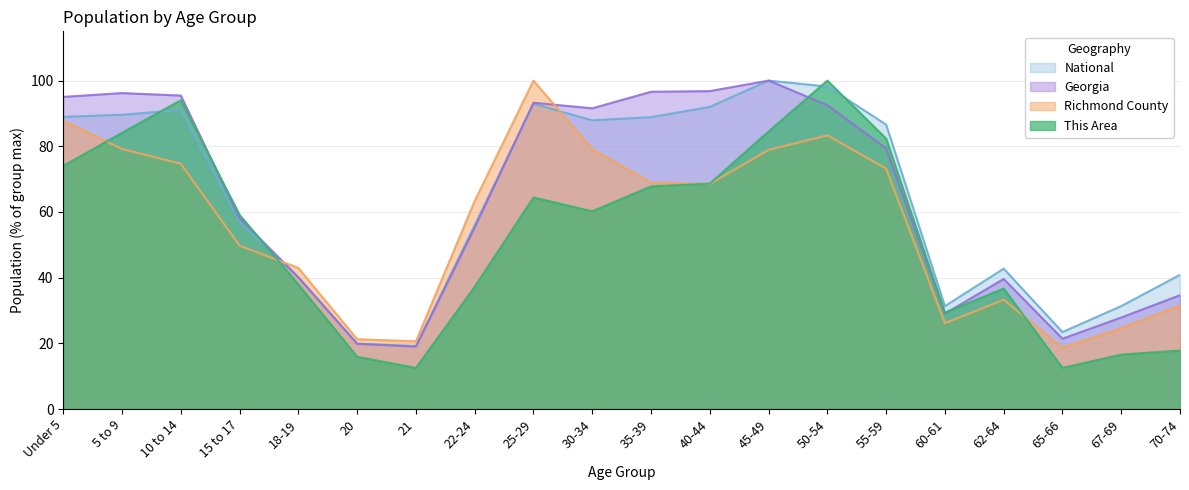

The Georgia series shows 149.9 at 40-44. True or false?

False